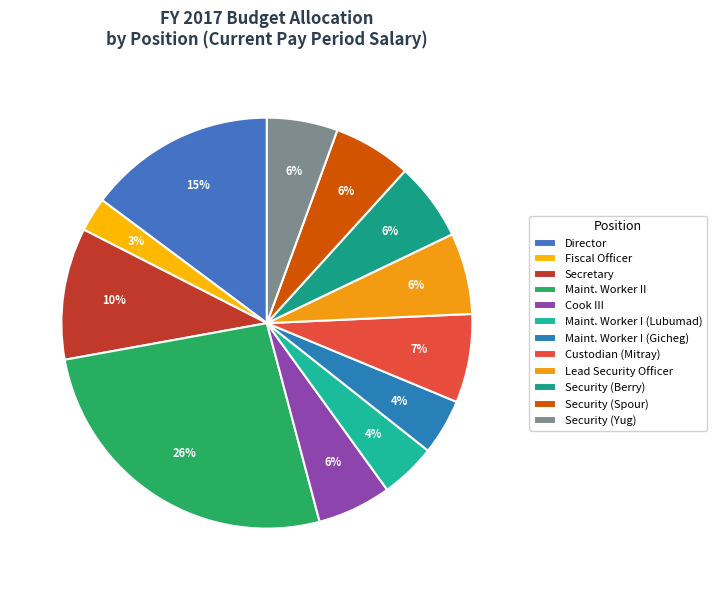

Between Director and Maint. Worker I (Lubumad), which is larger?

Director